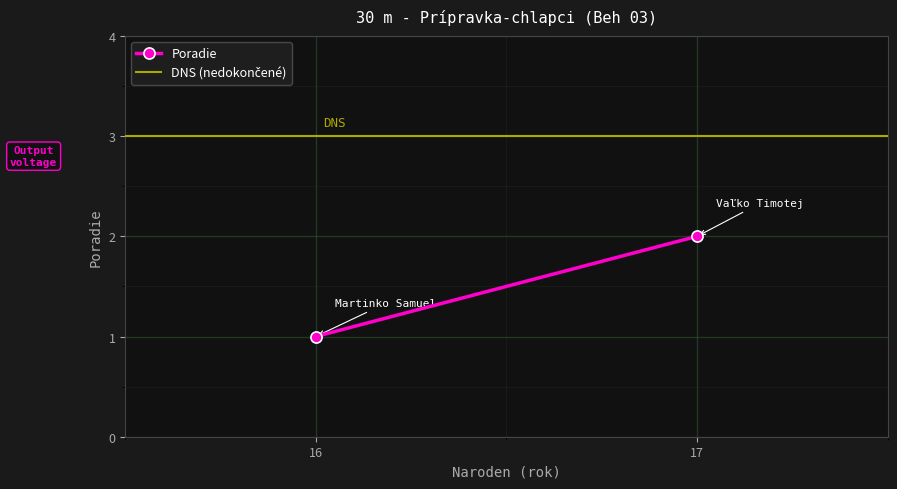

The value of Poradie at 17 is 3. True or false?

False